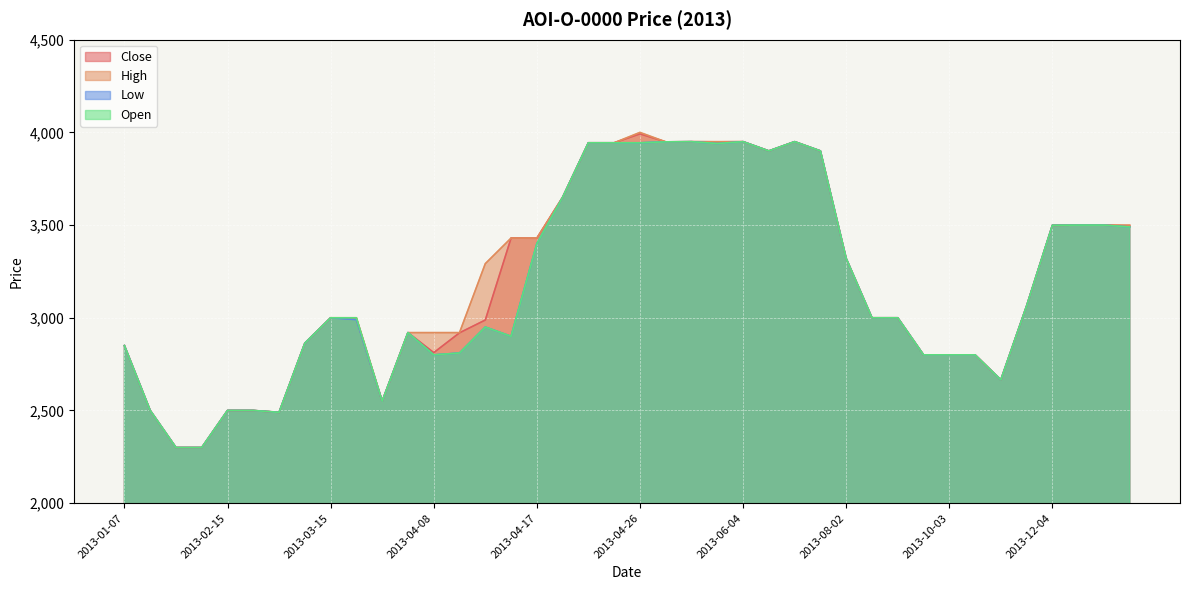

True or false: High and Open intersect in this chart.

False